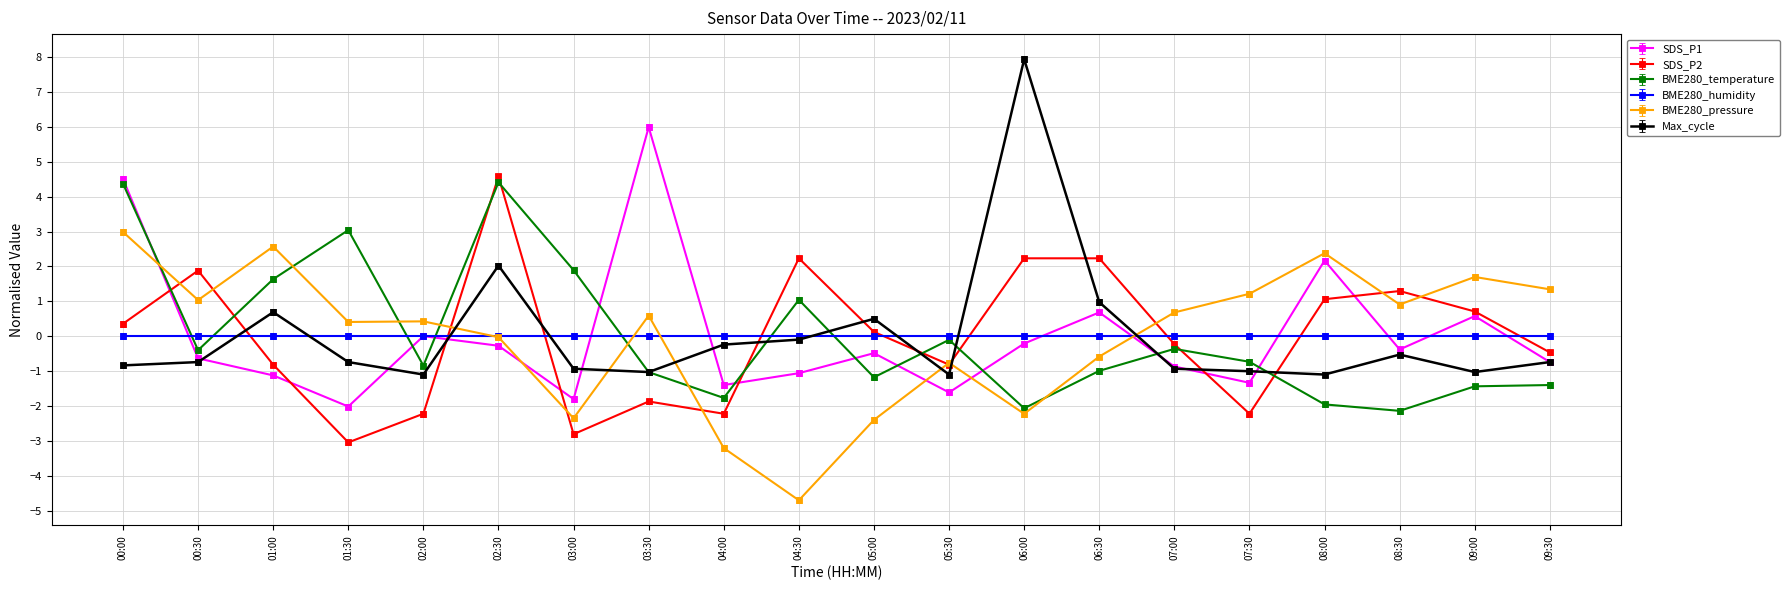

What are all the series names shown in the legend?

SDS_P1, SDS_P2, BME280_temperature, BME280_humidity, BME280_pressure, Max_cycle